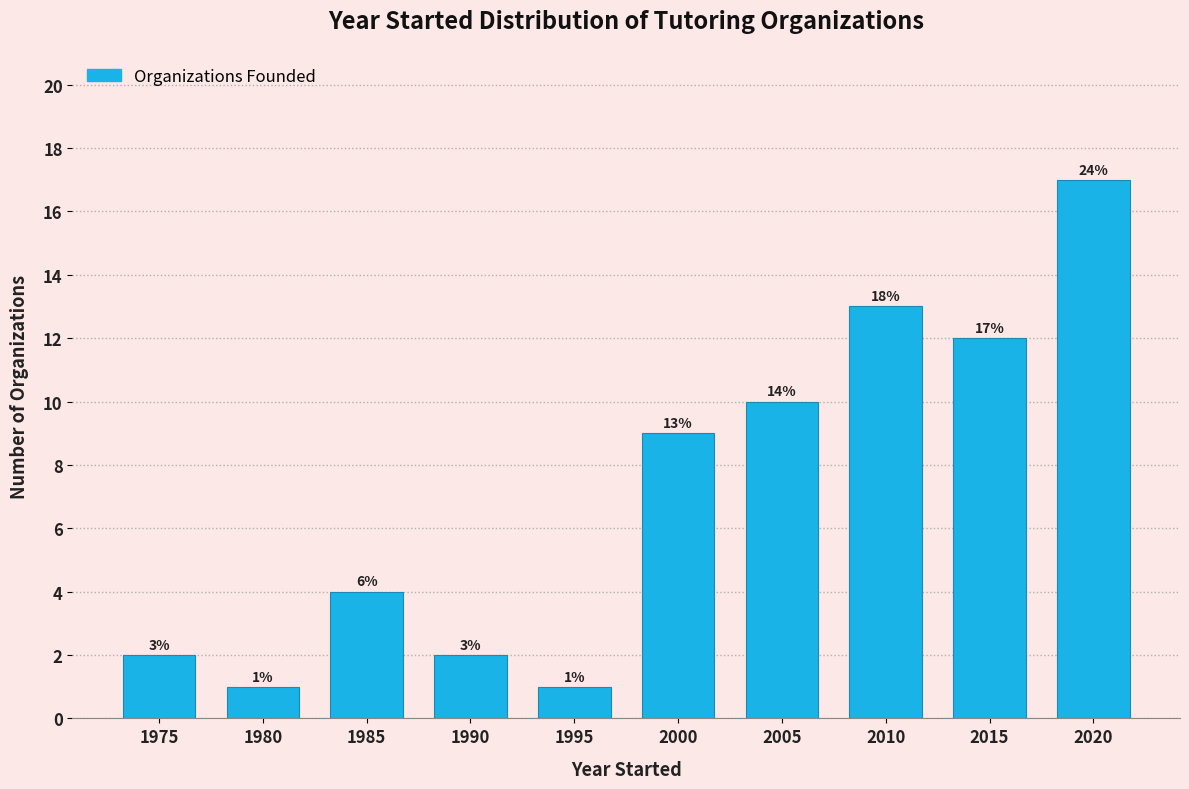

Are the bars horizontal?

No